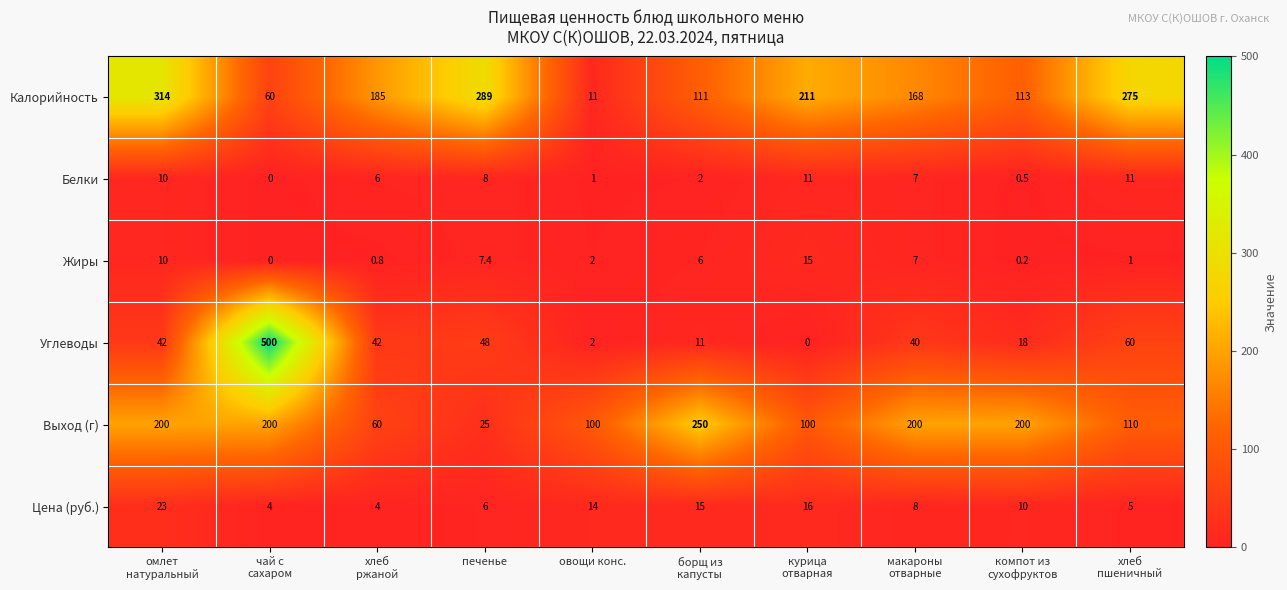

The value of Калорийность at печенье is 289.0. True or false?

True